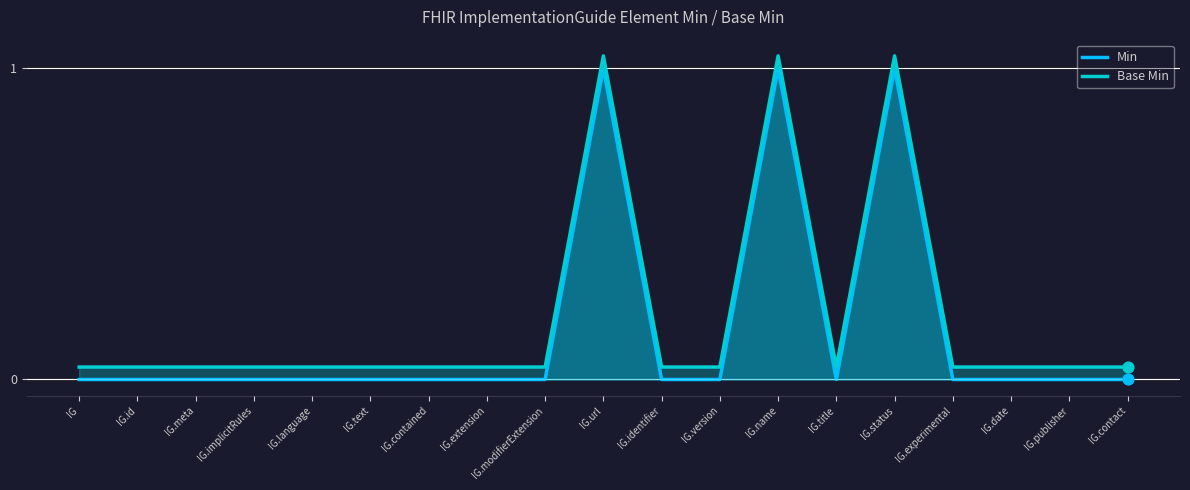

Which series has the largest total across all categories?

Base Min